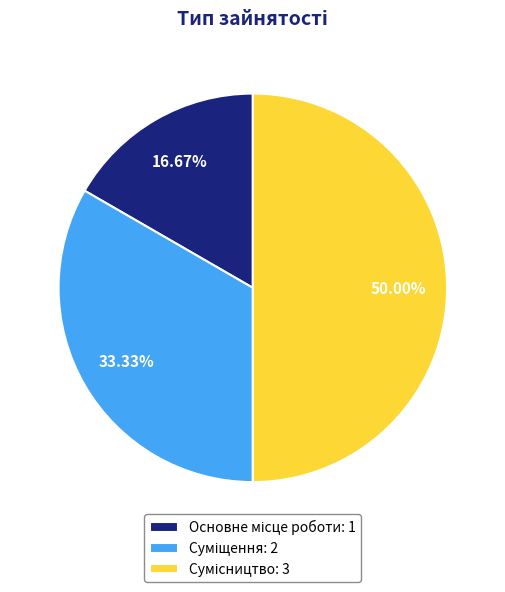

Which category has the biggest portion of the pie?

Сумісництво